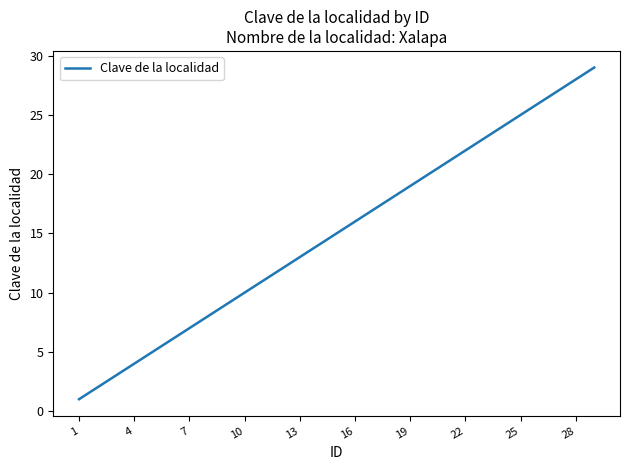

True or false: the data has more than 0 interior local peaks.

False